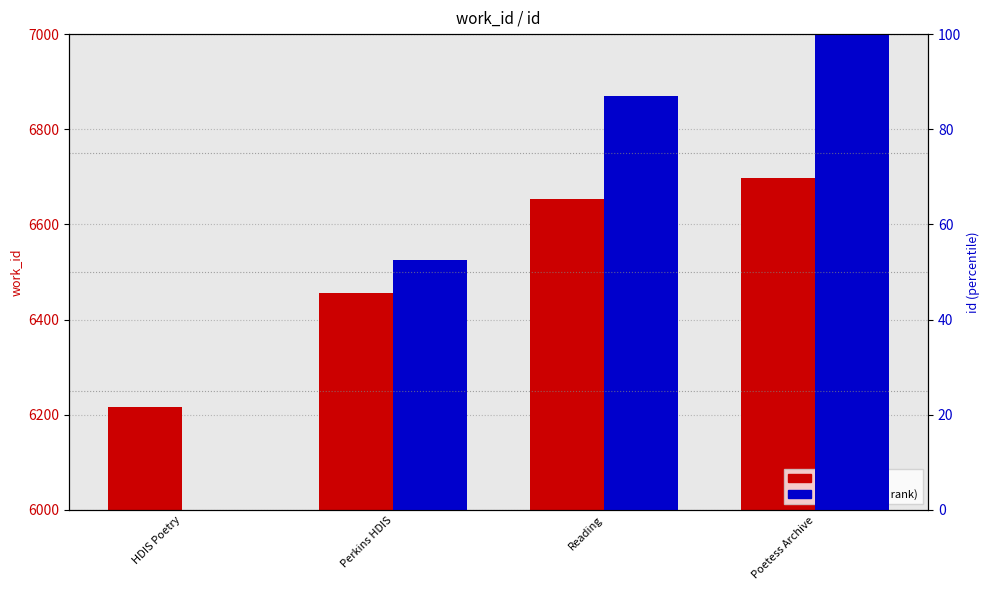

What are all the series names shown in the legend?

work_id, id